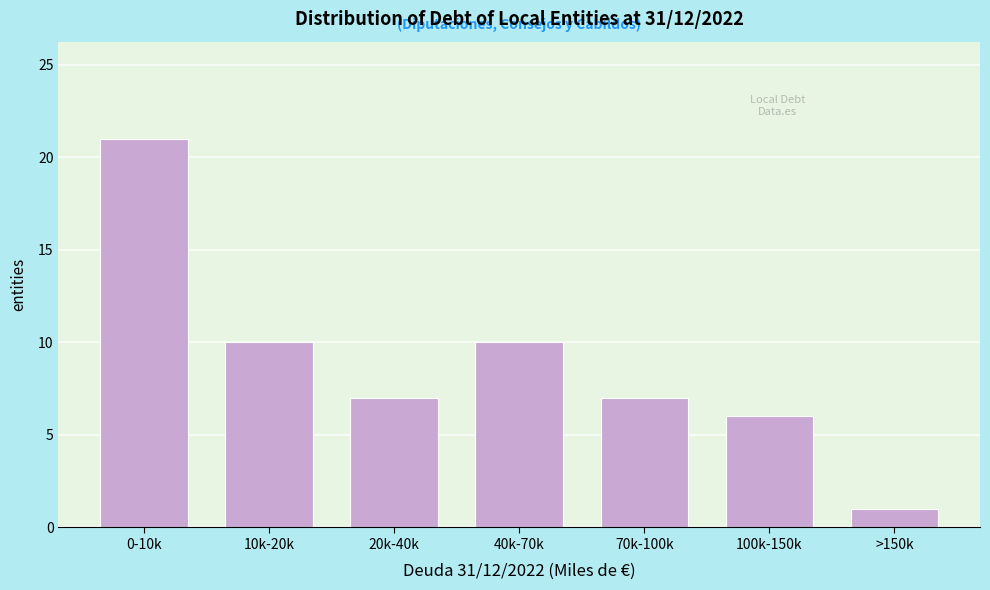

Reading left to right, transcribe all the data shown in this chart.

0-10k=21	10k-20k=10	20k-40k=7	40k-70k=10	70k-100k=7	100k-150k=6	>150k=1